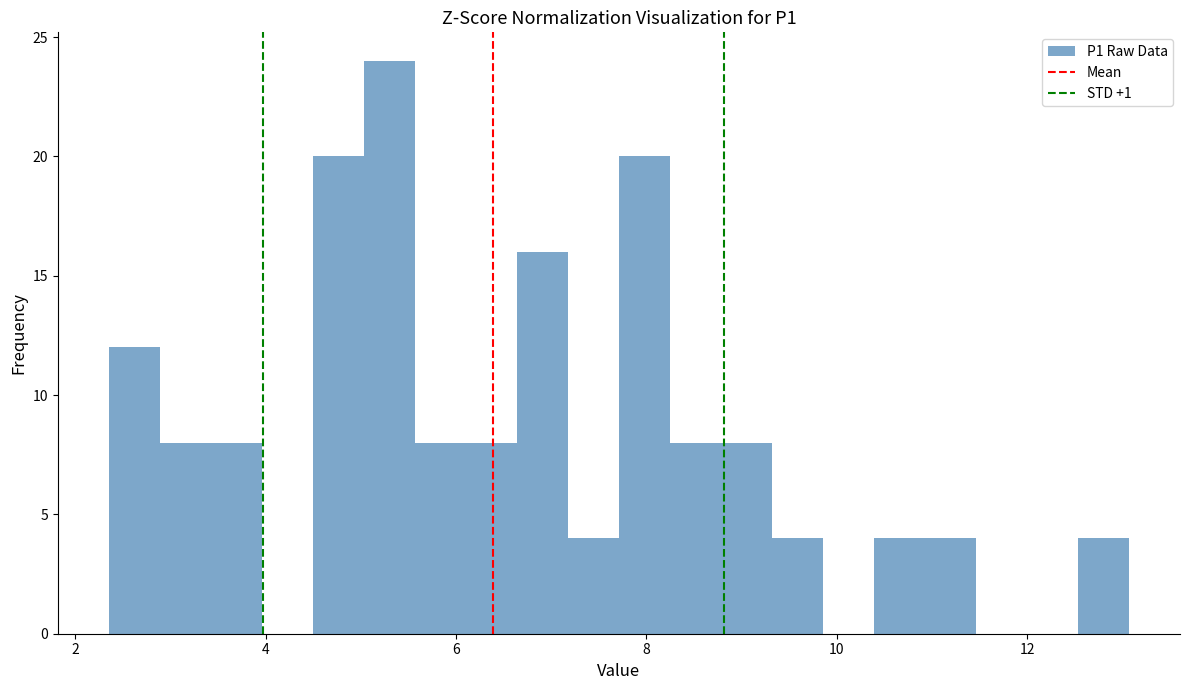

Around what value on the x-axis is the tallest bar? Give the approximate position of its centre, as read against the axis.

5.2